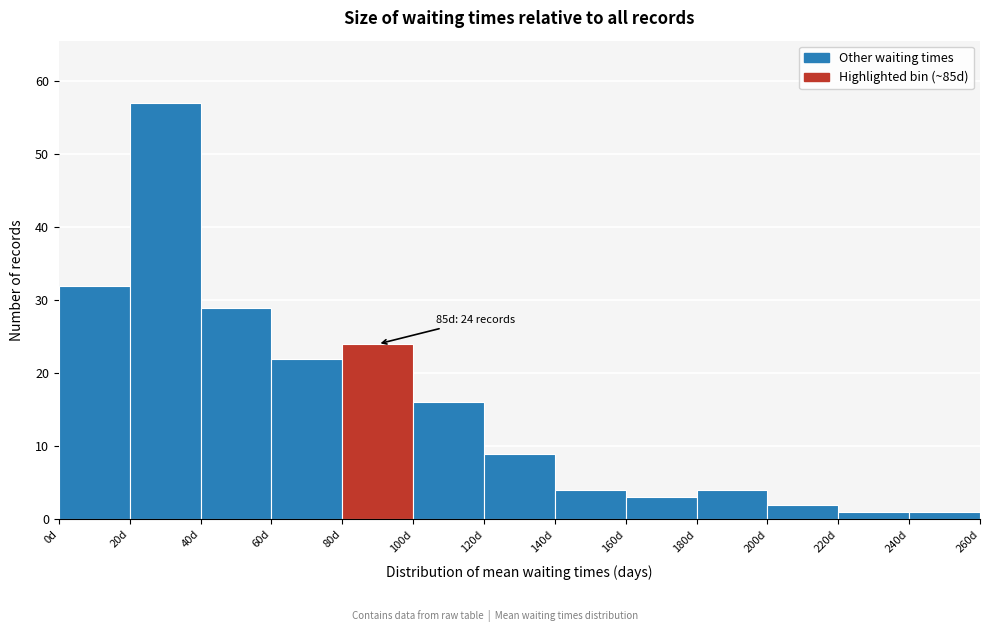

Over which range of the x-axis is the bar tallest?

20 to 40